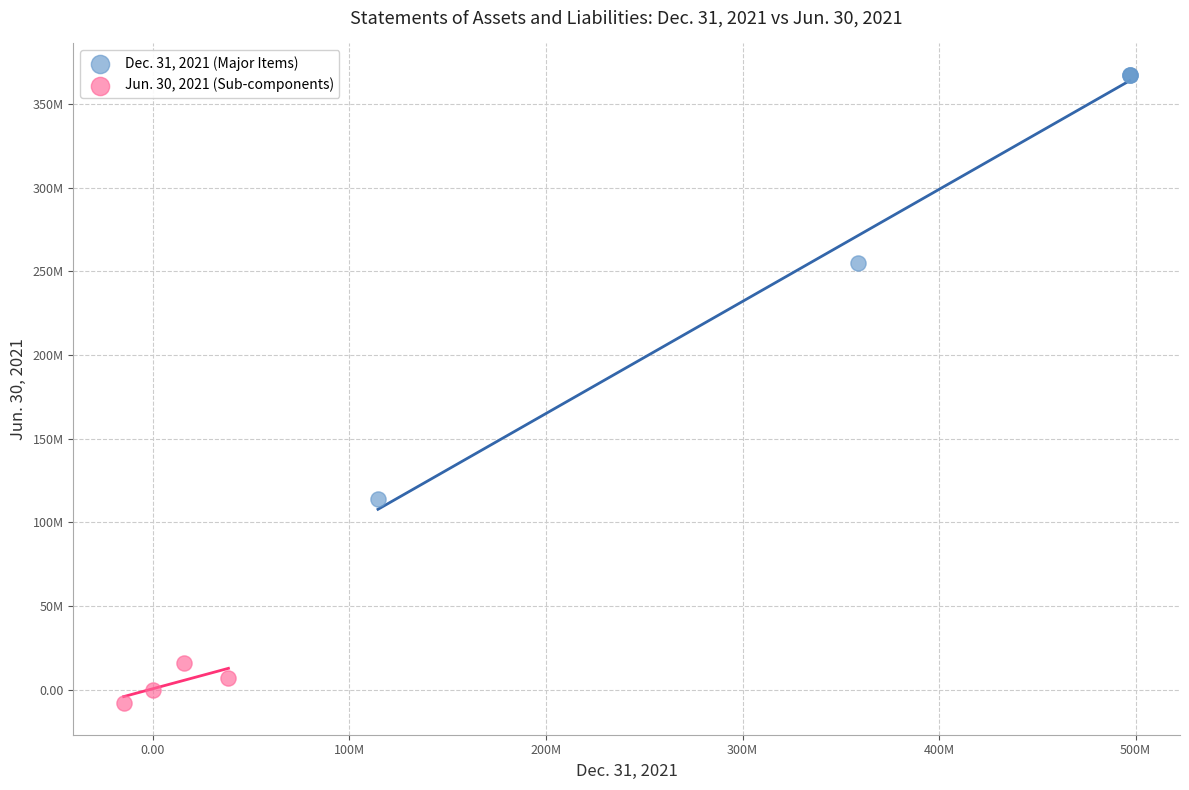

Which series contains the lowest Y value?

Jun. 30, 2021 (Sub-components)